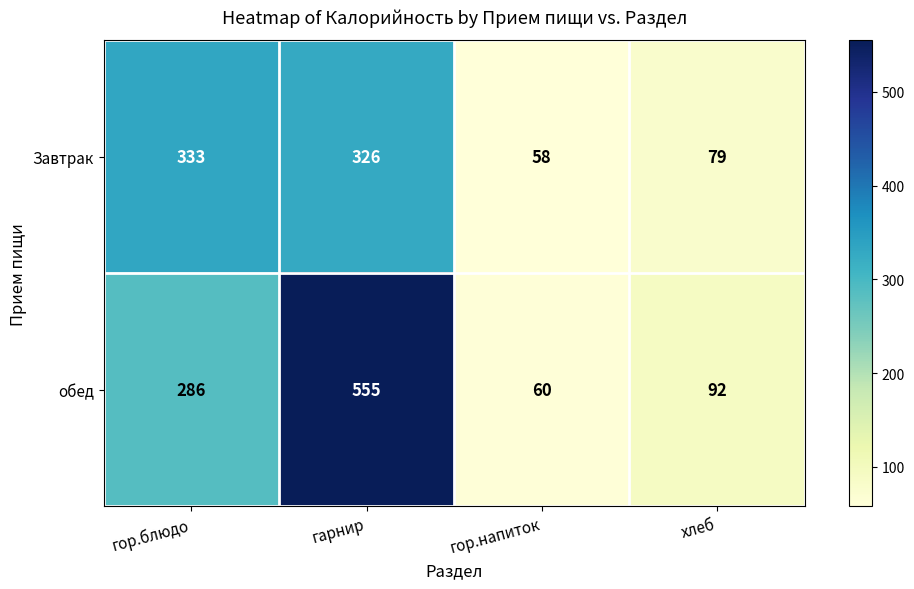

How many series are shown in this chart?

2